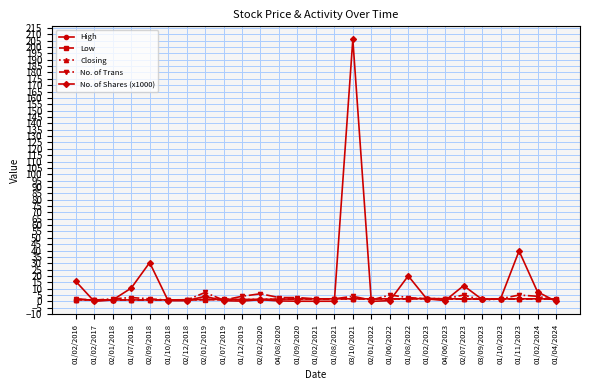

True or false: Low has more than 0 points higher than both neighbors.

True